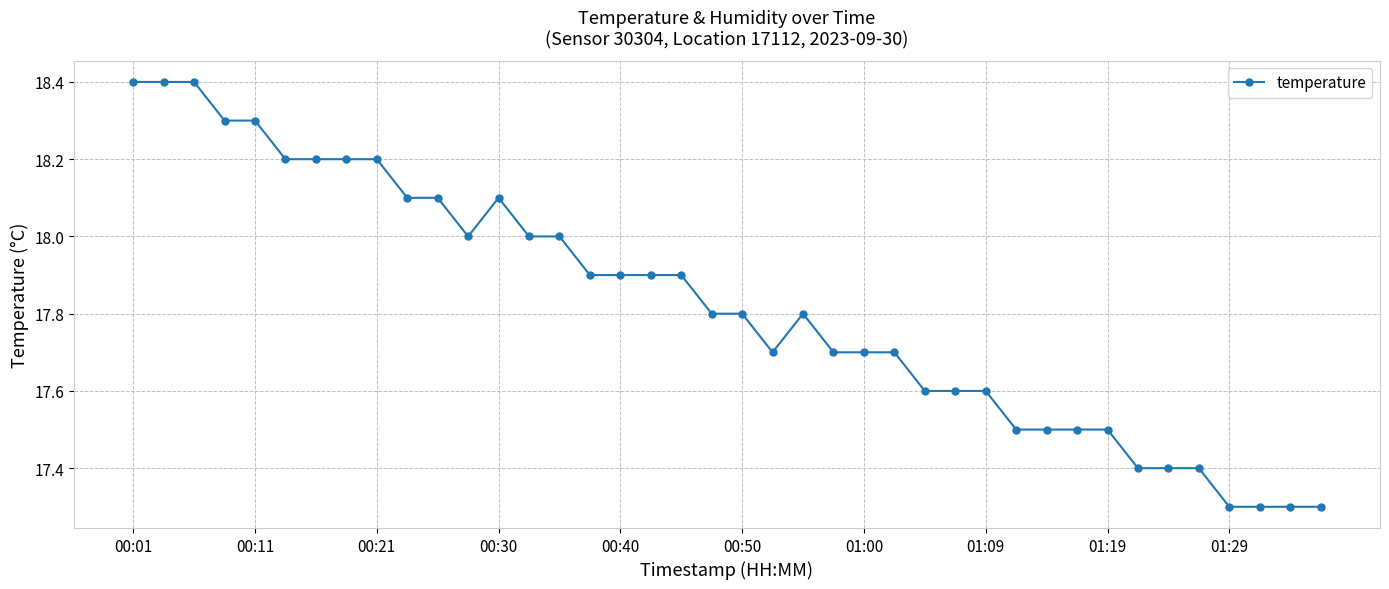

True or false: there are more than 1 points higher than both neighbors.

True